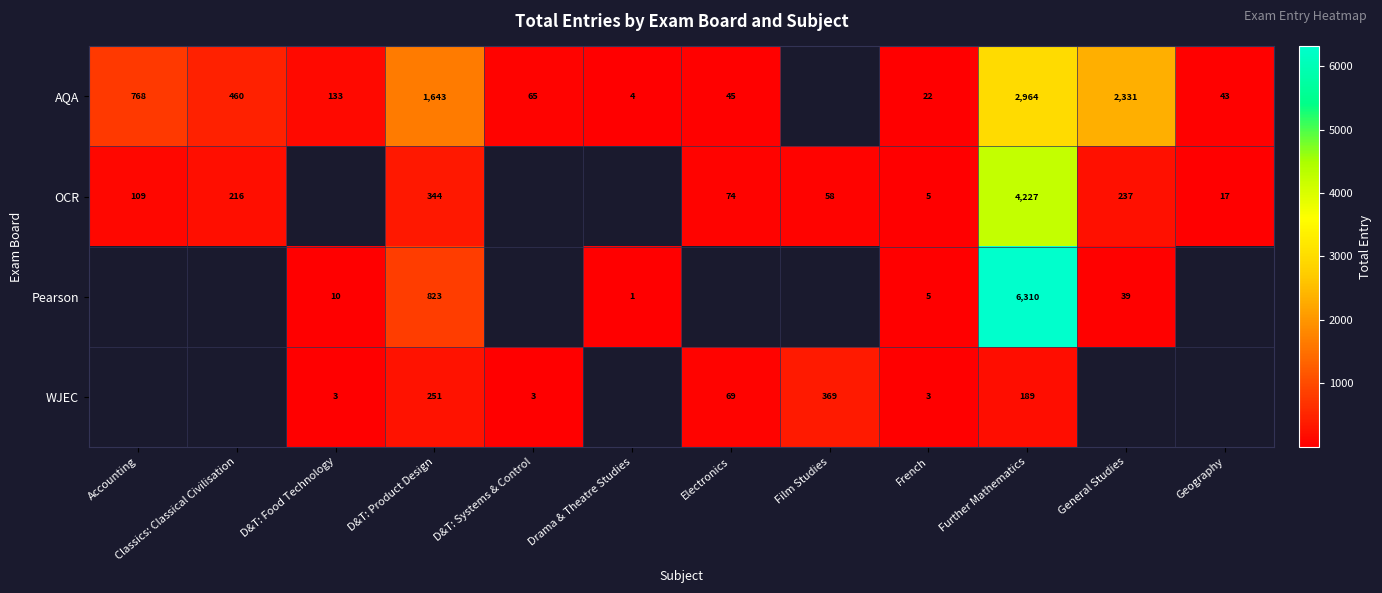

At which category is the sum across all series the highest?

Further Mathematics